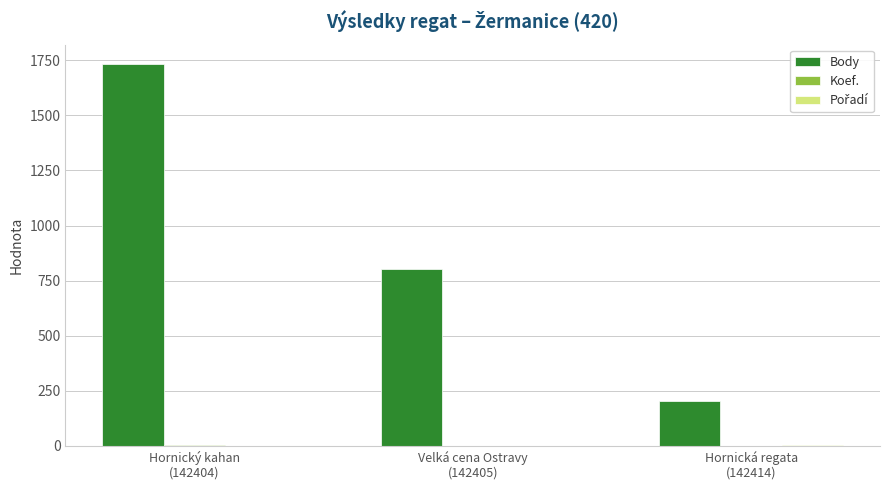

What is the maximum value for Body?

1734